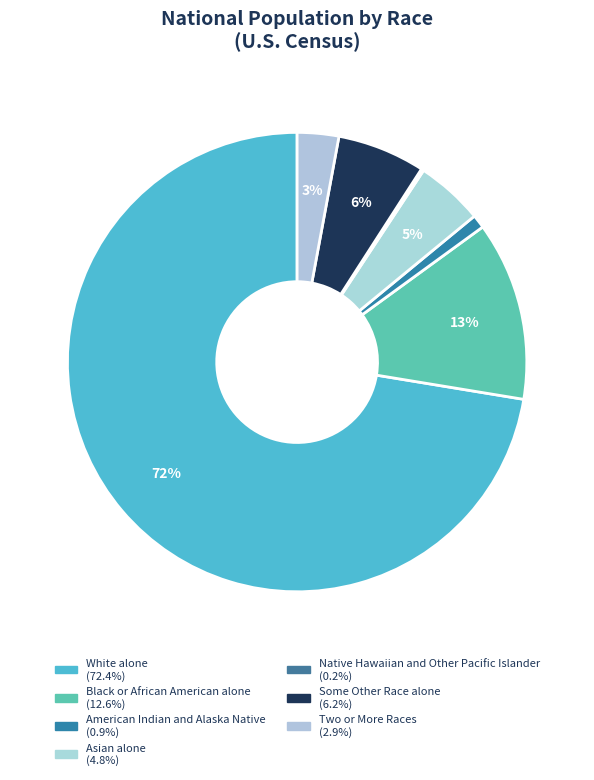

Which has a higher value, Native Hawaiian and Other Pacific Islander or Asian alone?

Asian alone